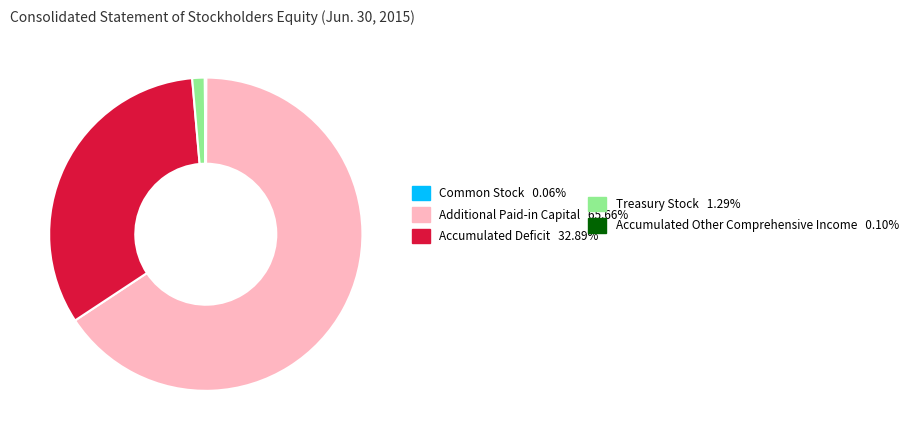

Does any single category account for the majority?

Yes